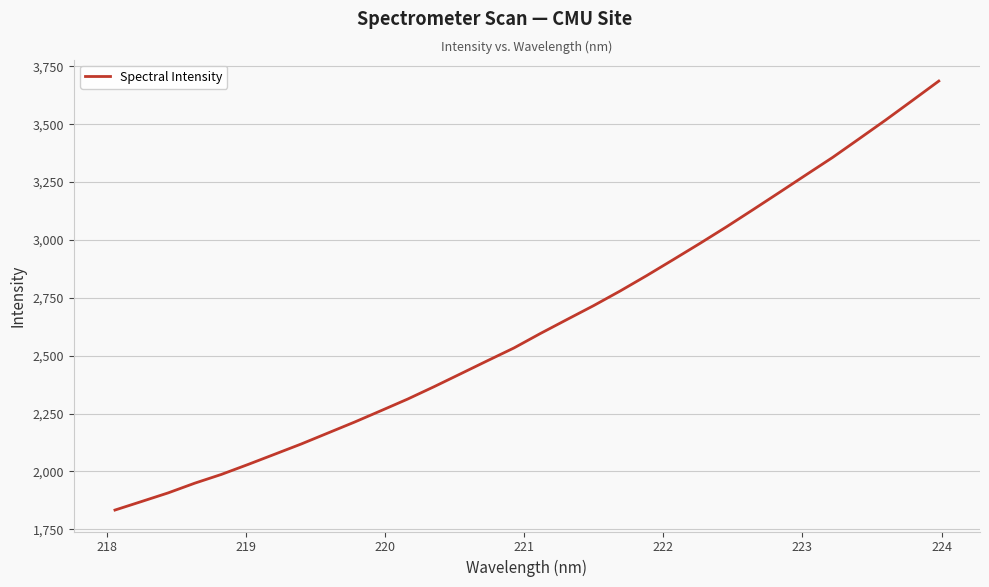

What is the maximum value shown in the chart?

3686.6